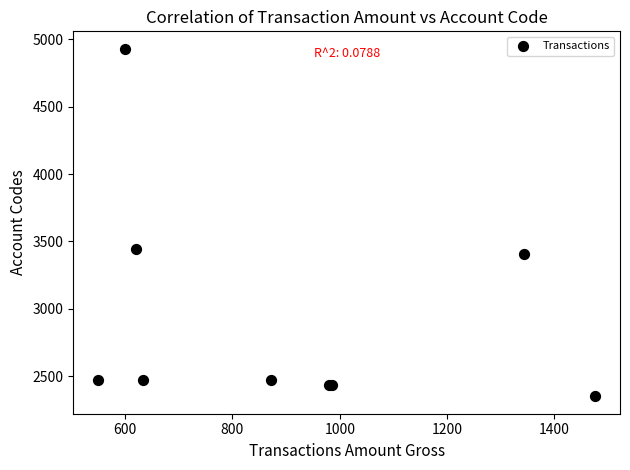

What Y value in the scatter plot is closest to 3640?

3445